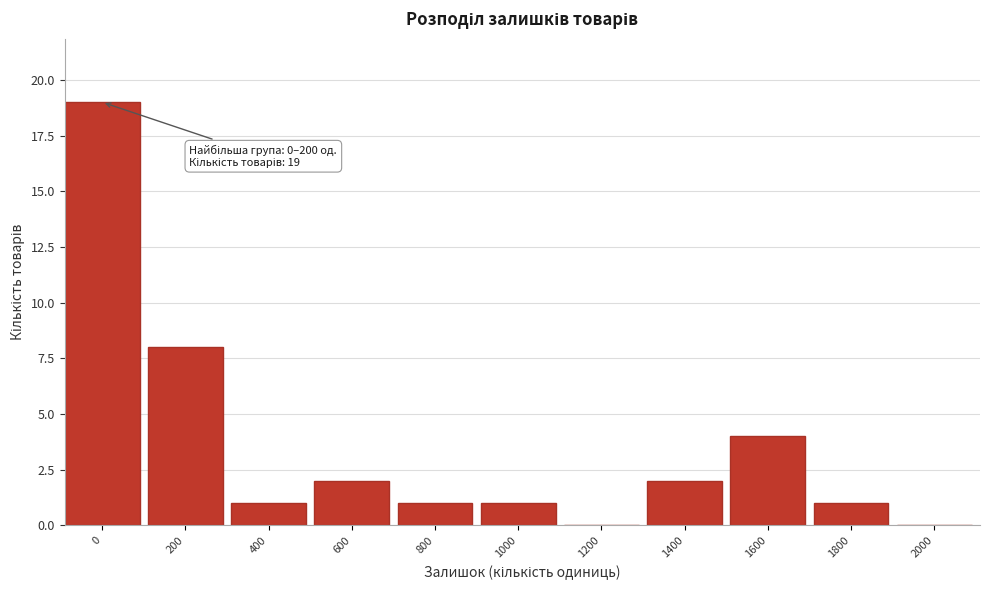

Reading left to right, what are all the values shown in this chart?

0=19	200=8	400=1	600=2	800=1	1000=1	1200=0	1400=2	1600=4	1800=1	2000=0